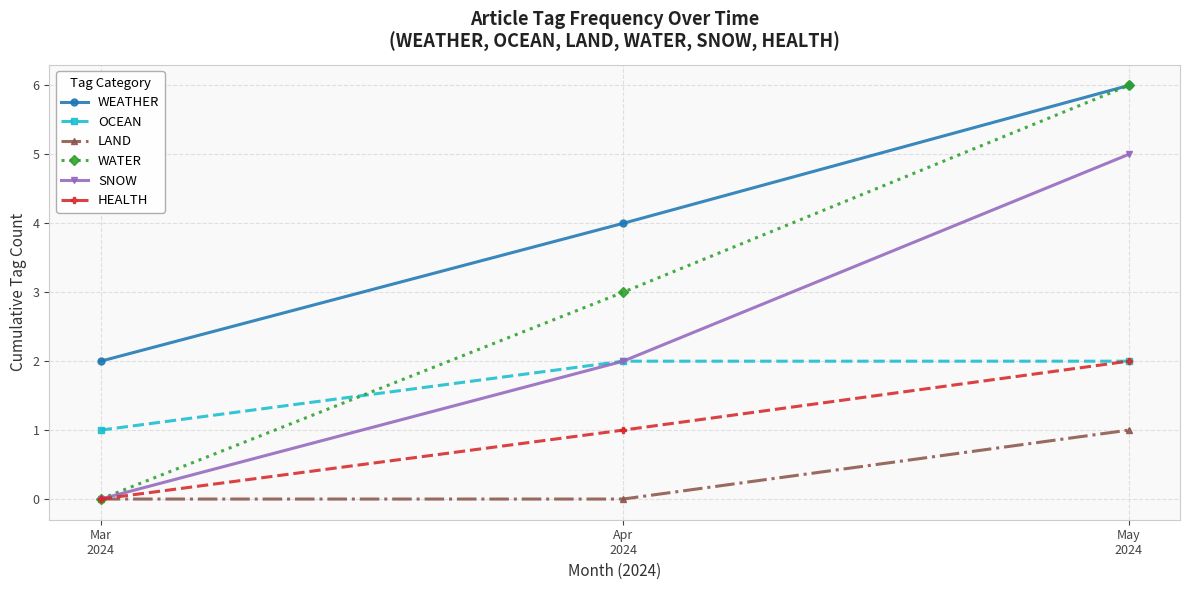

What are all the series names shown in the legend?

WEATHER, OCEAN, LAND, WATER, SNOW, HEALTH